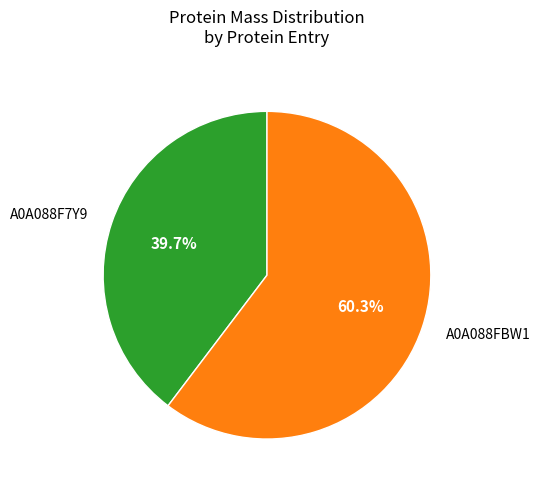

To the nearest percent, what portion does A0A088FBW1 represent?

60%